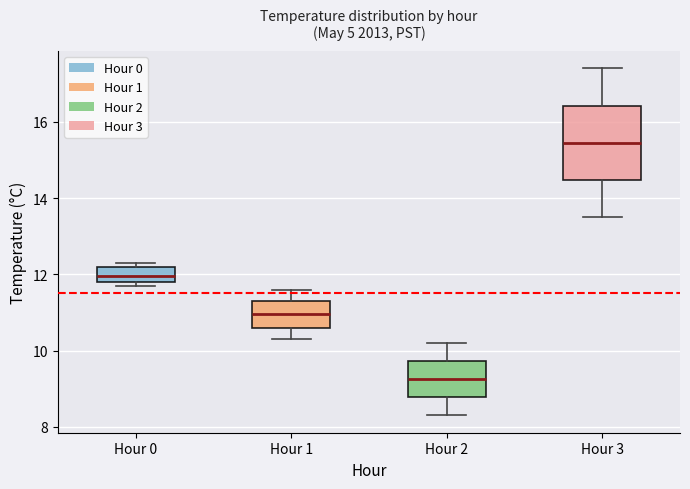

Reading left to right, read every box against the y-axis: the position of its median line, the range the box covers, and the ends of its whiskers. The values are not printed on the chart, so give them approximately, as read against the axis.

Hour 0: median 12.0, box 11.8 to 12.2, whiskers 11.8 (just below the box's lower edge) to 12.4
Hour 1: median 11.0, box 10.6 to 11.4, whiskers 10.4 to 11.6
Hour 2: median 9.2, box 8.8 to 9.8, whiskers 8.4 to 10.2
Hour 3: median 15.4, box 14.4 to 16.4, whiskers 13.6 to 17.4